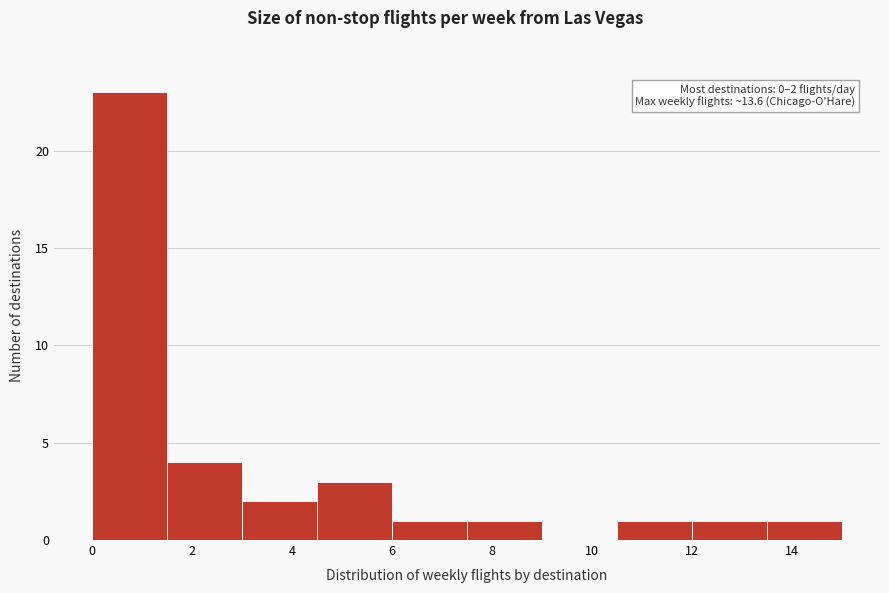

Which range on the x-axis has the tallest bar?

0.0 to 1.5